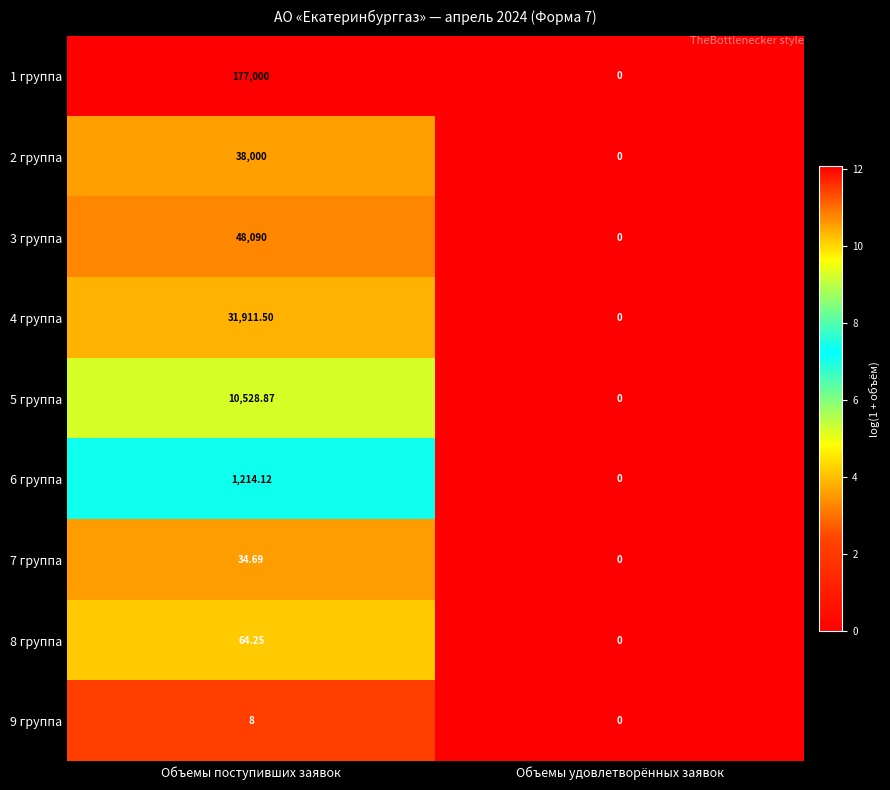

What is the difference between the highest and lowest values at Объемы поступивших заявок?

176992.0